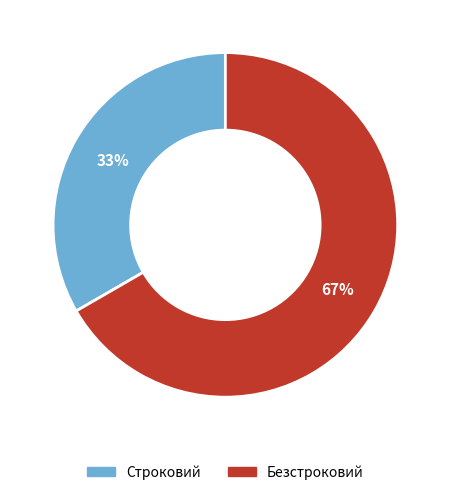

Is it true that Безстроковий is 67% of the pie?

True